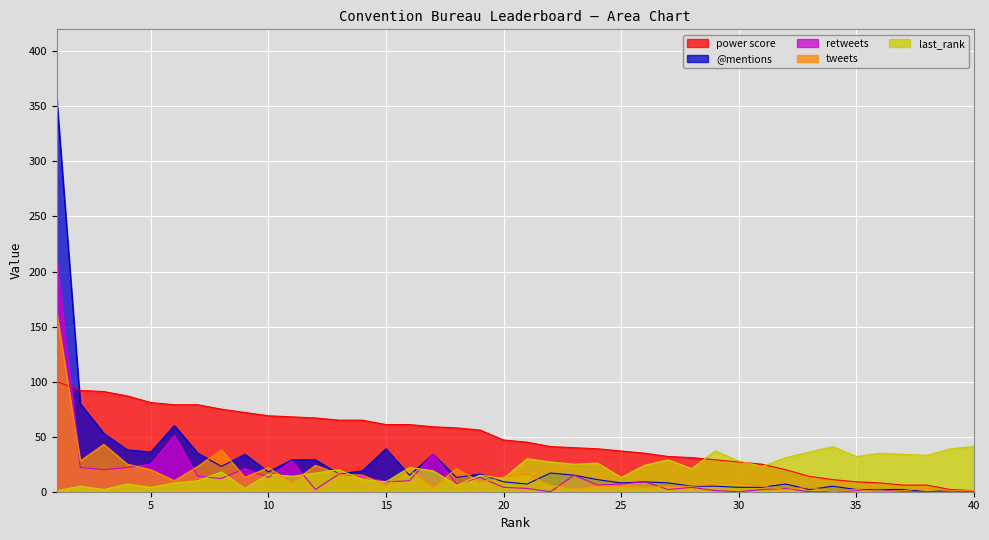

Which category has the highest value across all series?

1